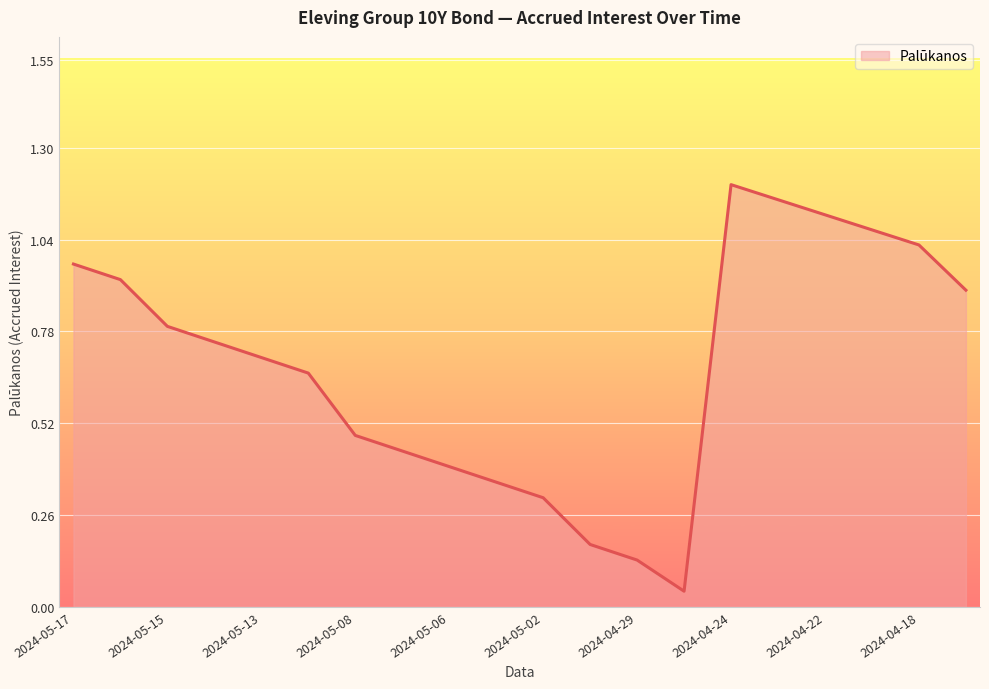

Is this an area chart (filled region under the line)?

Yes